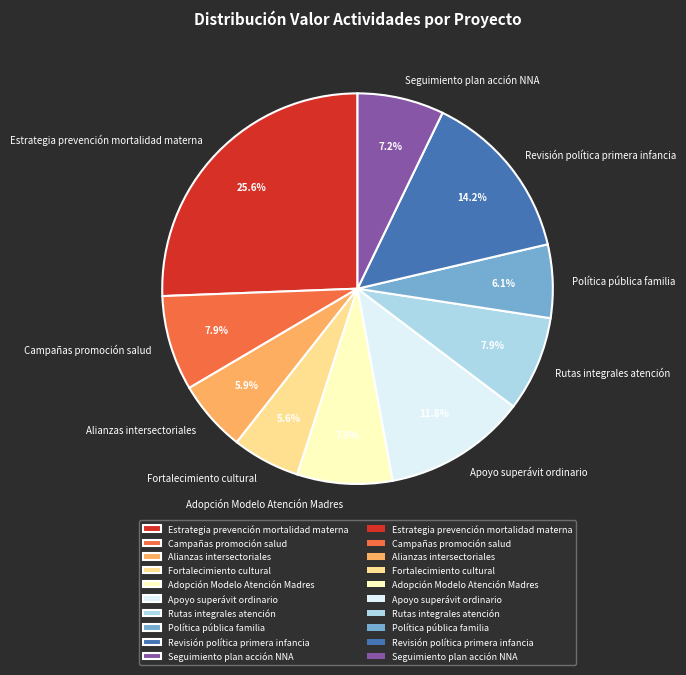

What portion of the pie excludes Campañas promoción salud?

92.1%